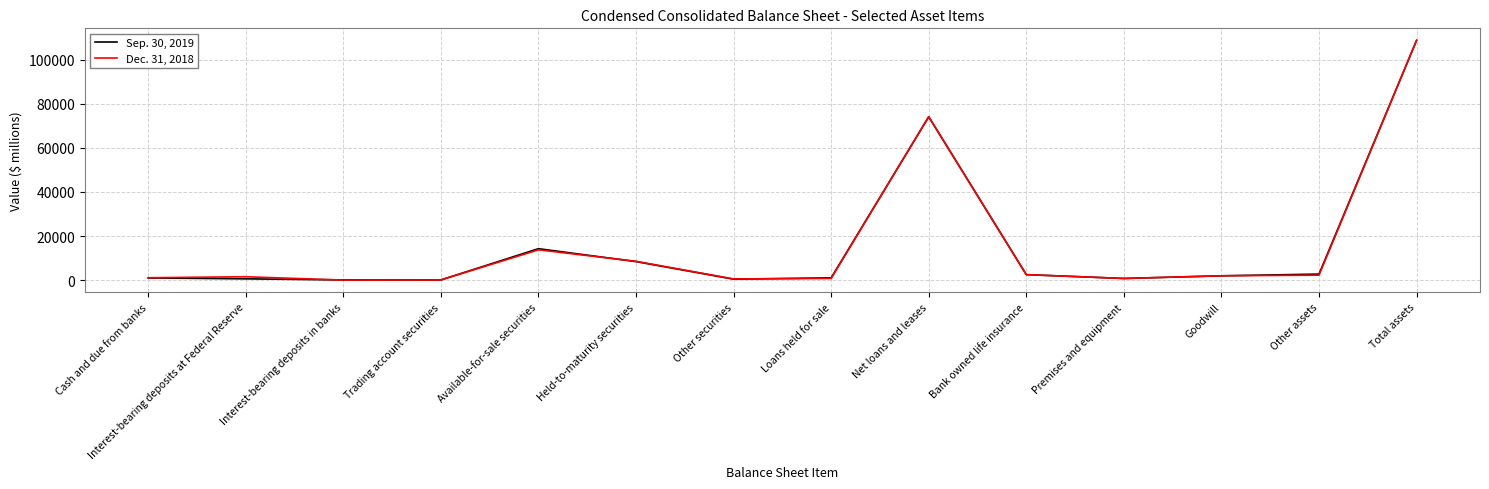

Which series changed the most between Held-to-maturity securities and Total assets?

Sep. 30, 2019